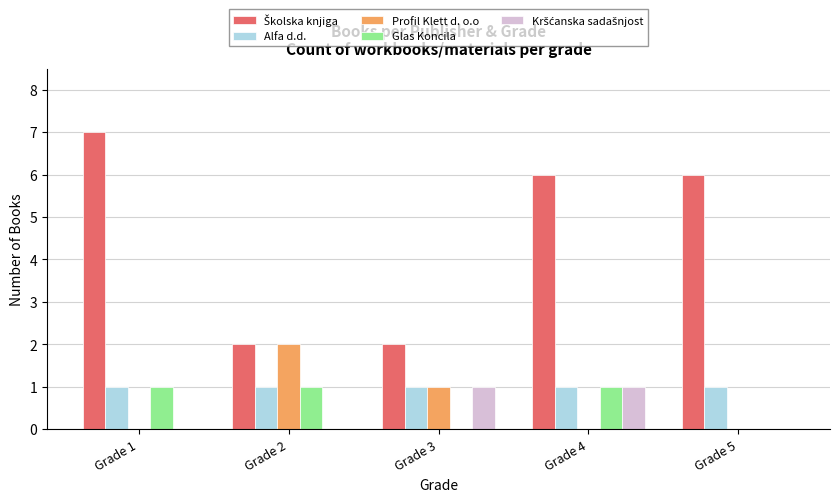

What is the sum of all Glas Koncila values?

3